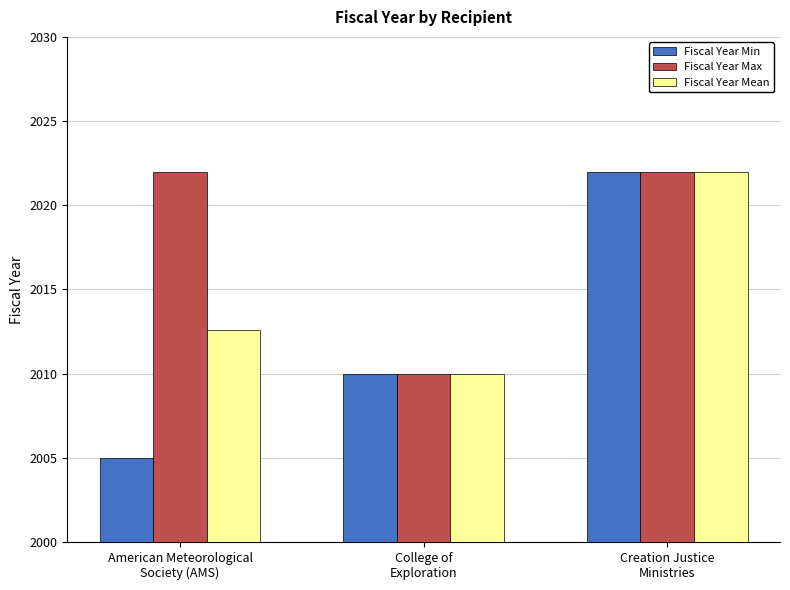

The value of Fiscal Year Mean at Creation Justice
Ministries is 2022.0. True or false?

True